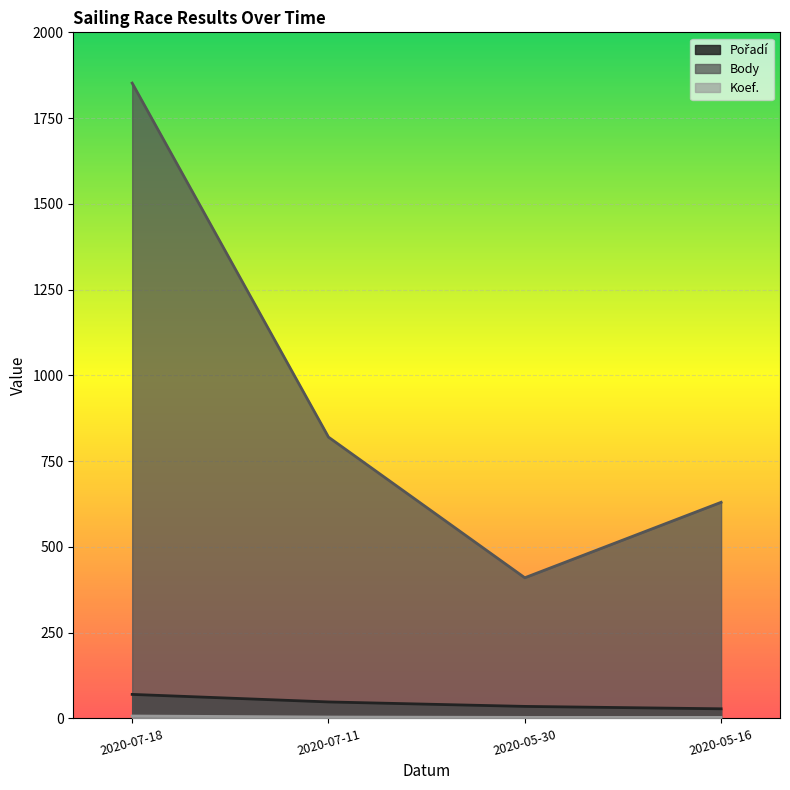

At which label is Body closest to 1131?

2020-07-11